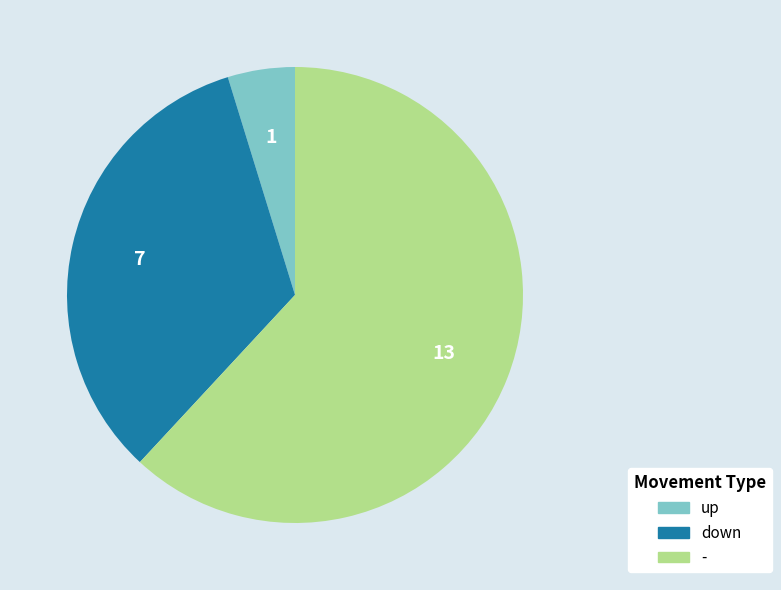

What is the smallest slice in the pie chart?

up